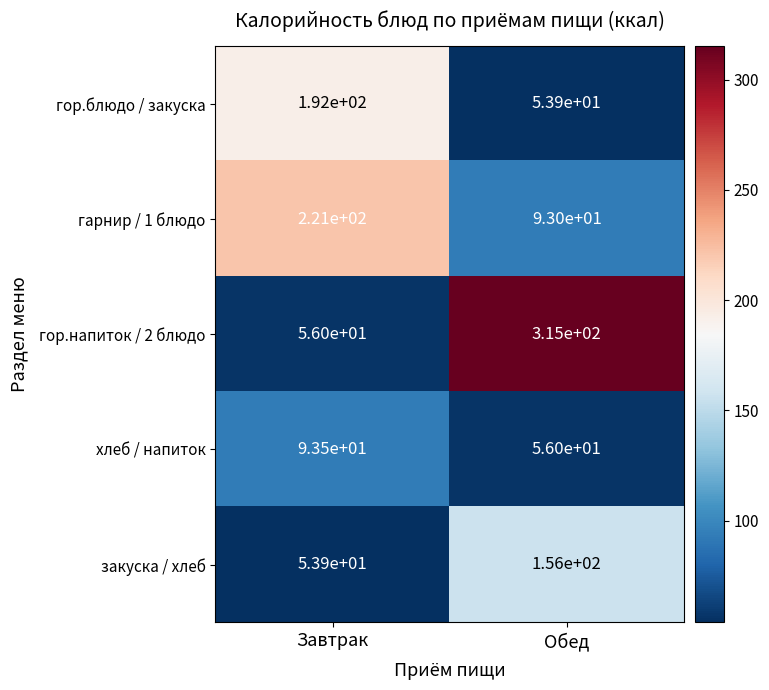

Between Завтрак and Обед, which series saw the biggest shift?

гор.напиток / 2 блюдо